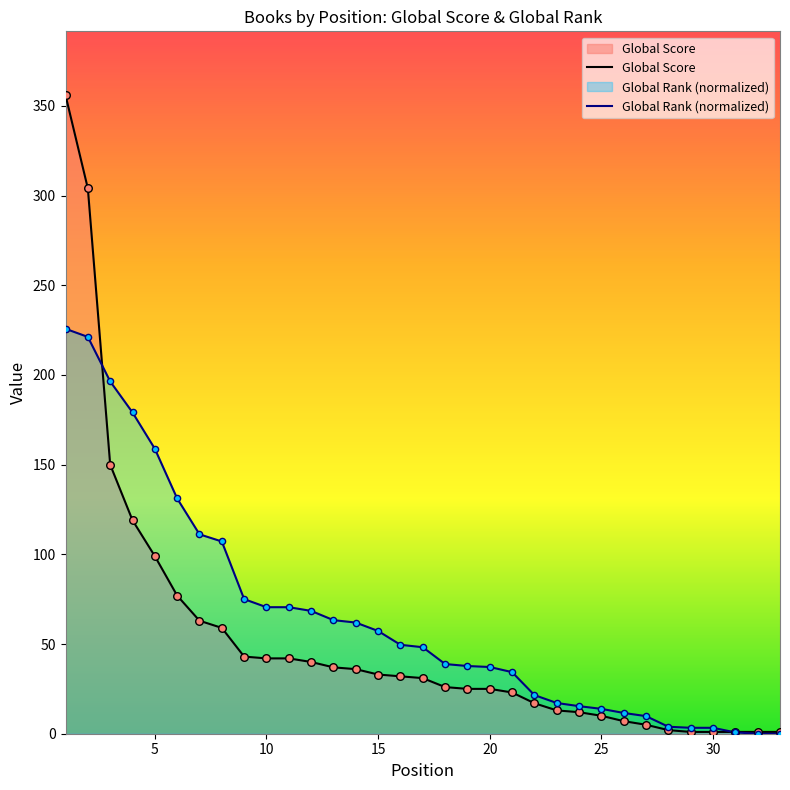

What is the greatest value displayed?

356.0